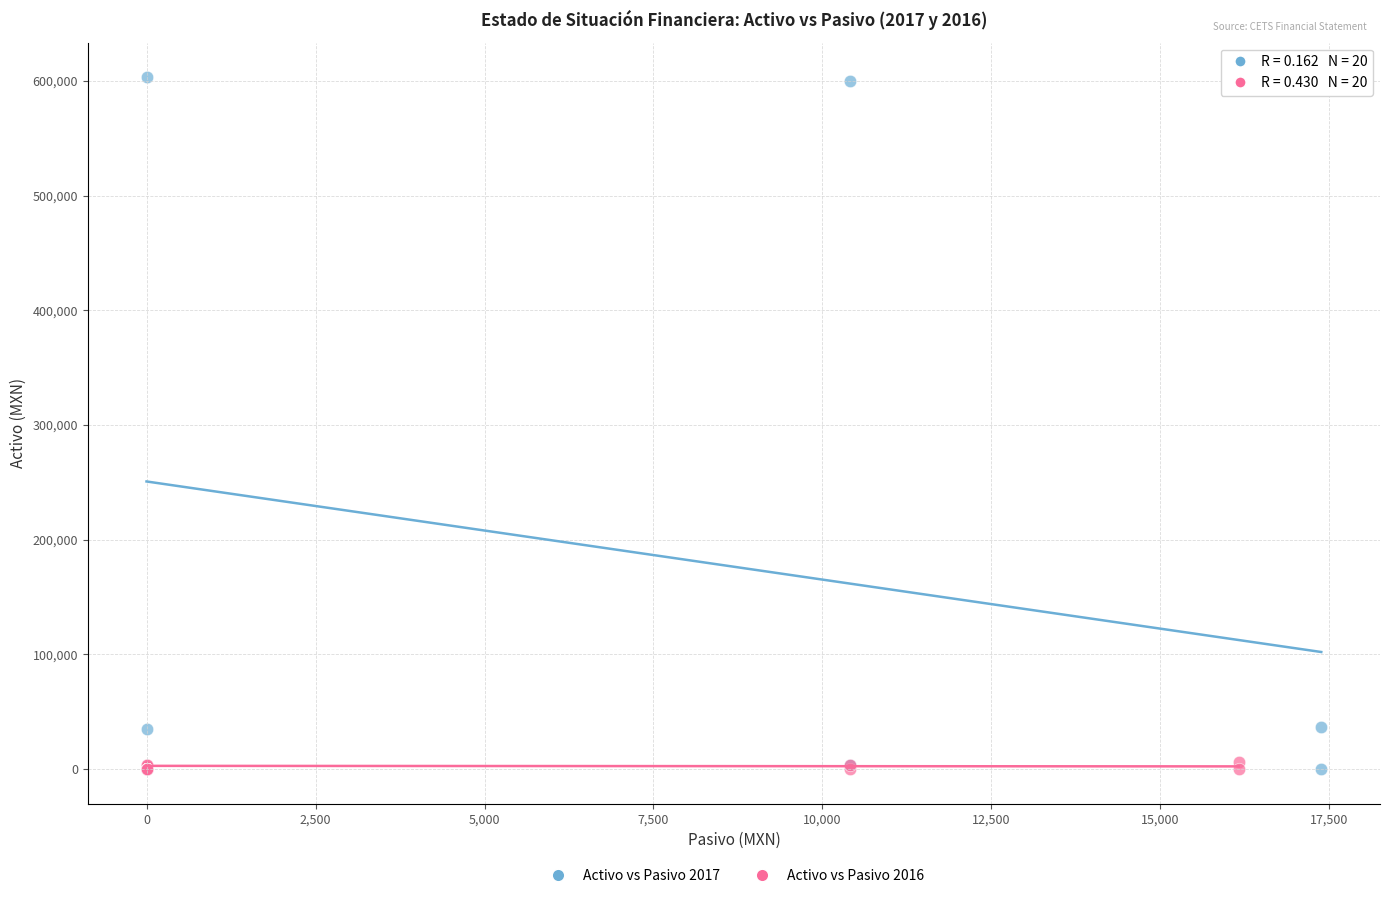

Which series has the widest spread of Y values?

Activo vs Pasivo 2017